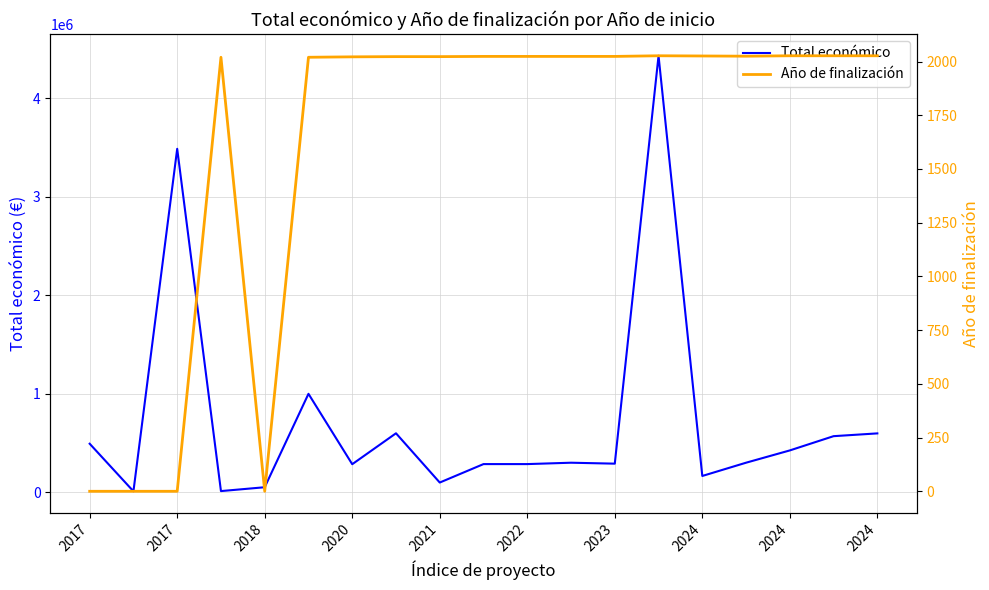

True or false: Total económico and Año de finalización cross at least once.

False